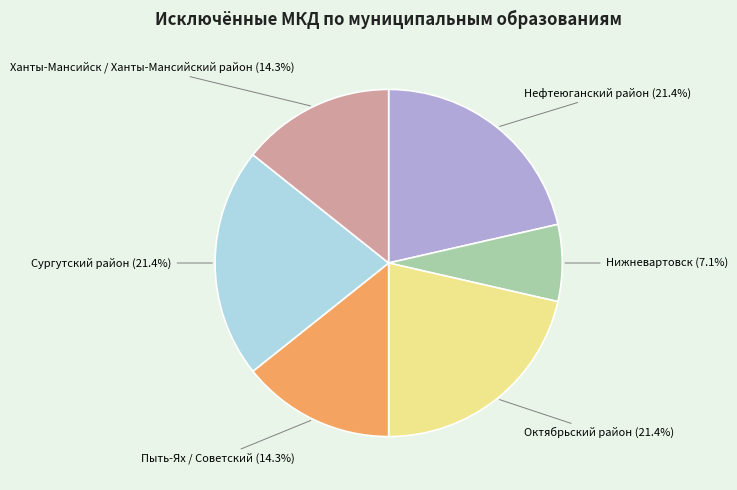

Does any single category account for the majority?

No